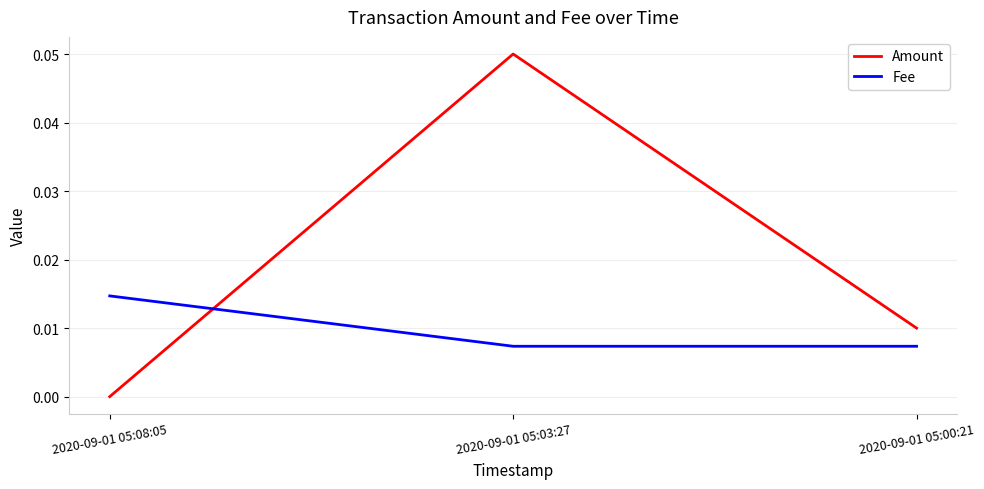

Does the chart have visible grid lines?

Yes